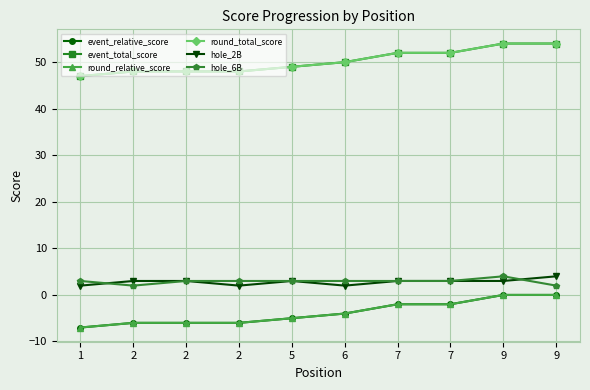

Which has a higher value, 7 or 2?

7